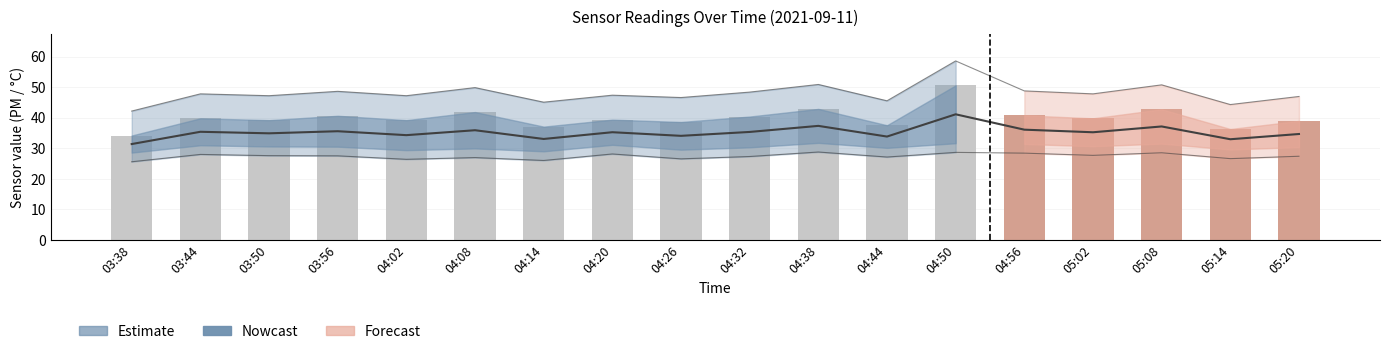

Between 04:50 and 03:50, which is larger?

04:50